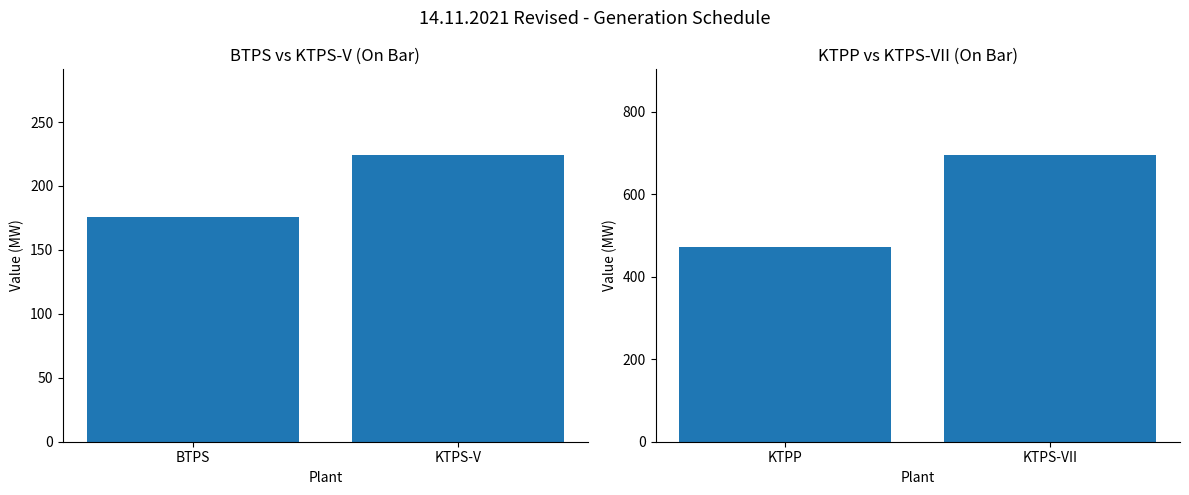

Does the chart contain stacked bars?

No